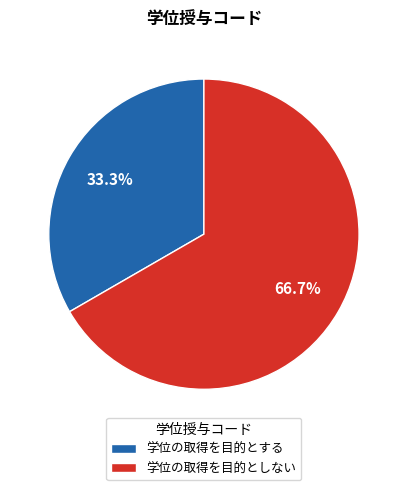

Is there a majority slice in this chart?

Yes